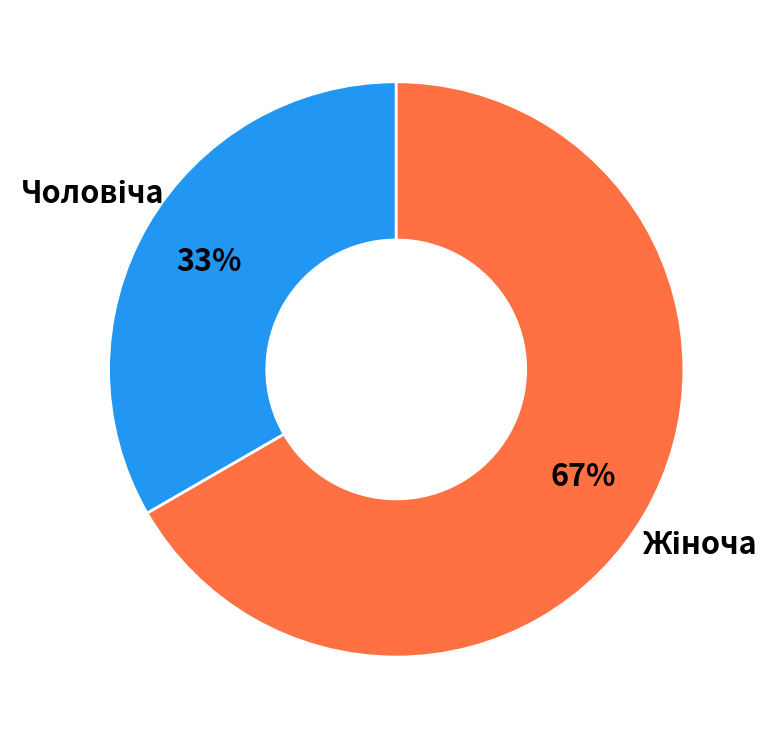

To the nearest percent, what is the average slice percentage?

50%